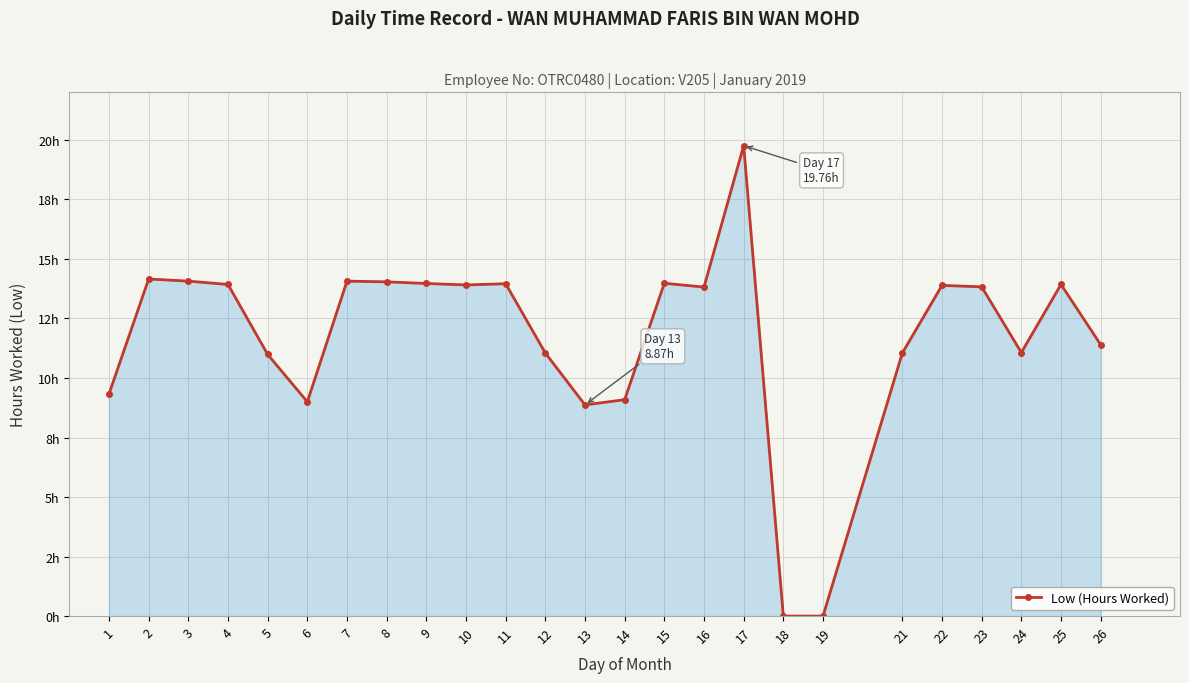

What is the difference between the second highest and second lowest values?

14.2